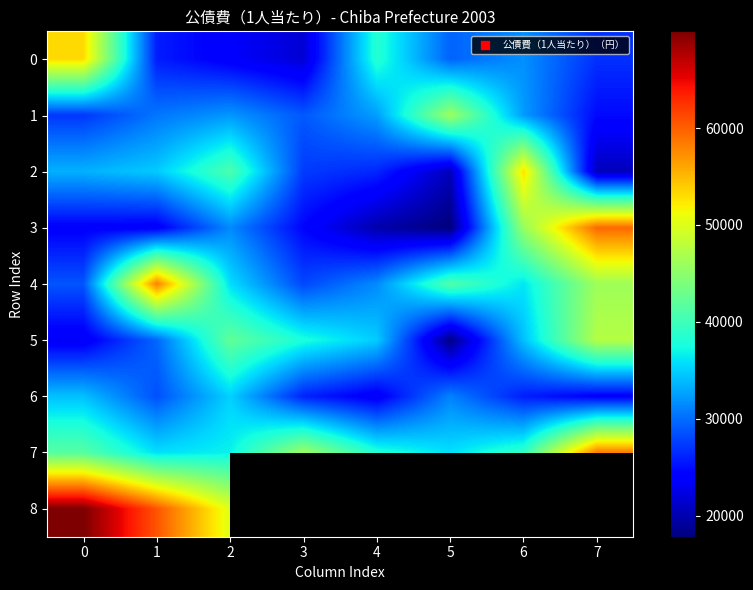

What is the smallest value displayed?

17844.9